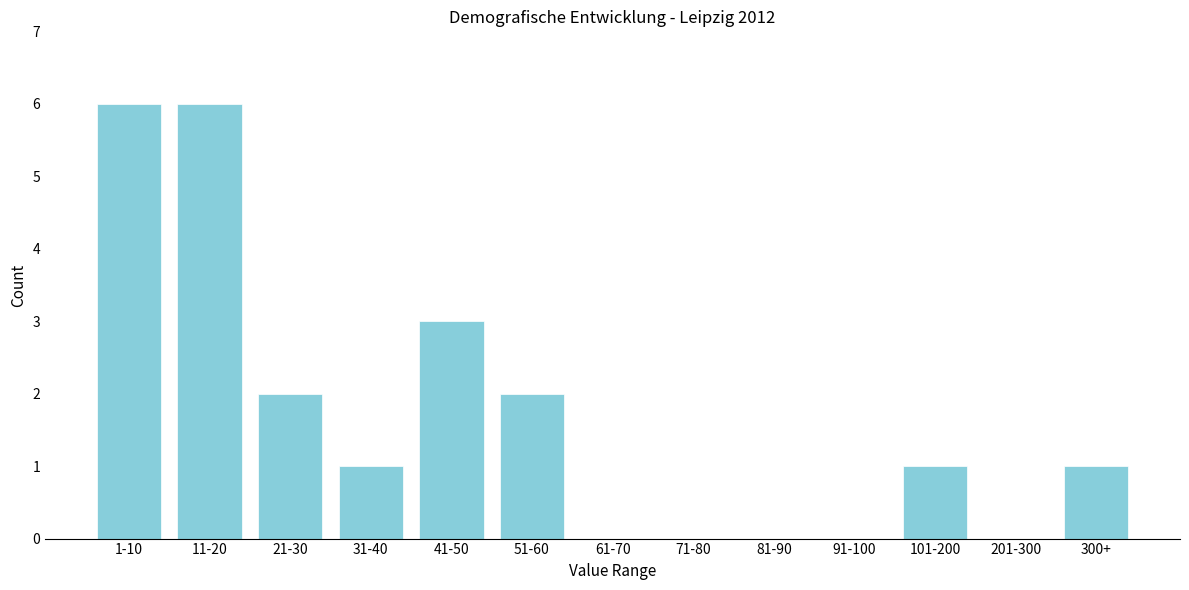

Reading right to left, what are all the values shown in this chart?

300+=1	201-300=0	101-200=1	91-100=0	81-90=0	71-80=0	61-70=0	51-60=2	41-50=3	31-40=1	21-30=2	11-20=6	1-10=6